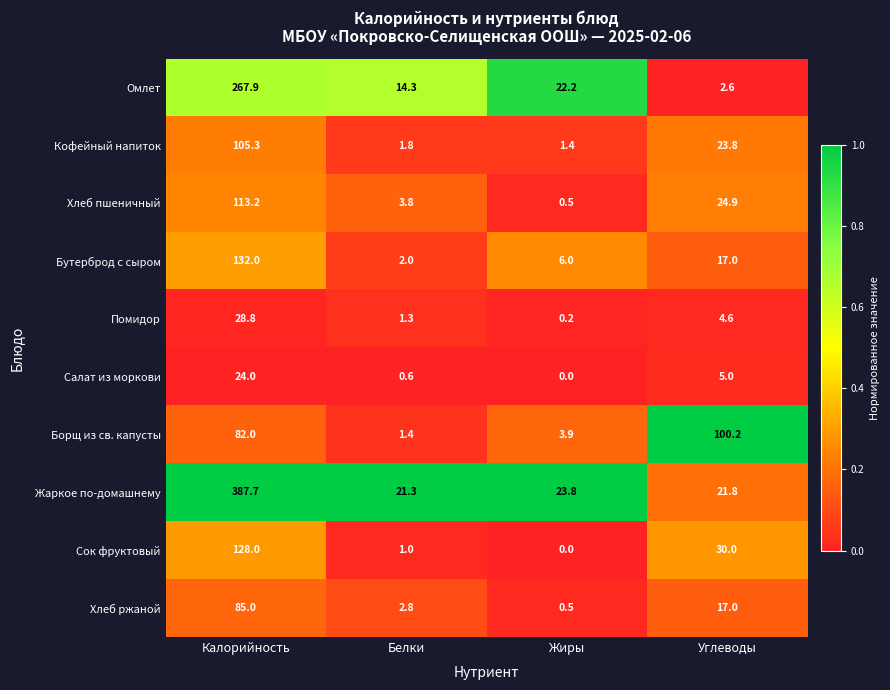

List the series in order of their peak value, lowest first.

Салат из моркови, Помидор, Хлеб ржаной, Борщ из св. капусты, Кофейный напиток, Хлеб пшеничный, Сок фруктовый, Бутерброд с сыром, Омлет, Жаркое по-домашнему